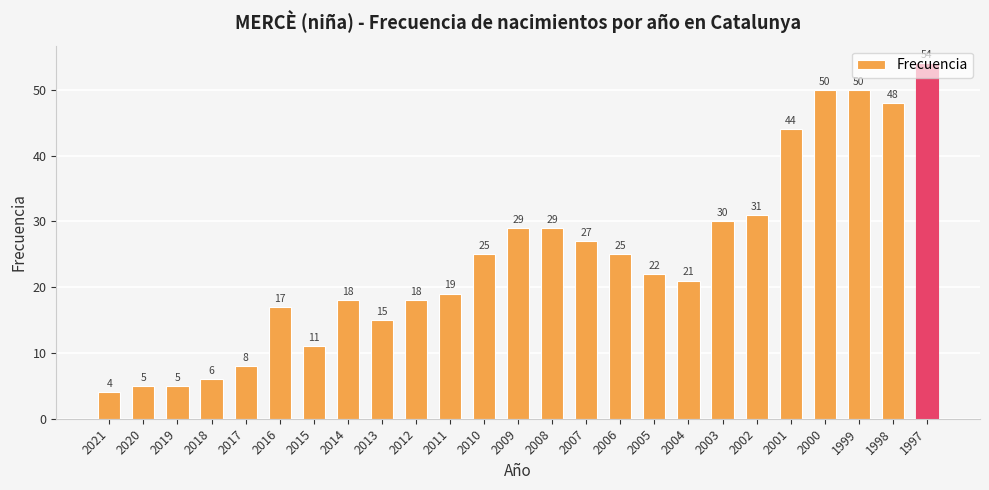

Is it true that the value at 1998 is 48?

True